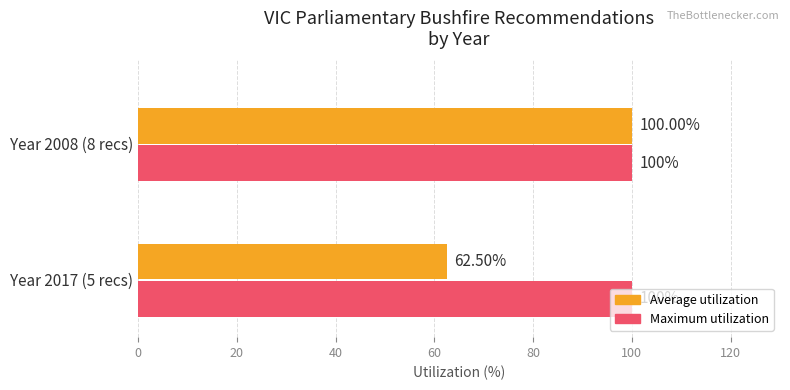

What is the sum of the Maximum utilization values at Year 2017 (5 recs) and Year 2008 (8 recs)?

200.0